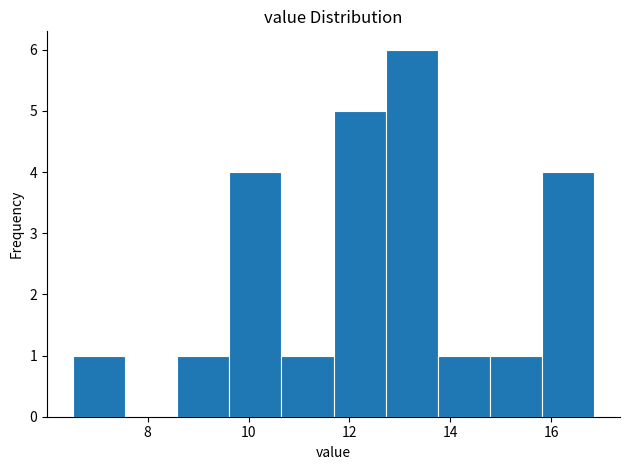

Which range on the x-axis has the tallest bar?

12.8 to 13.8